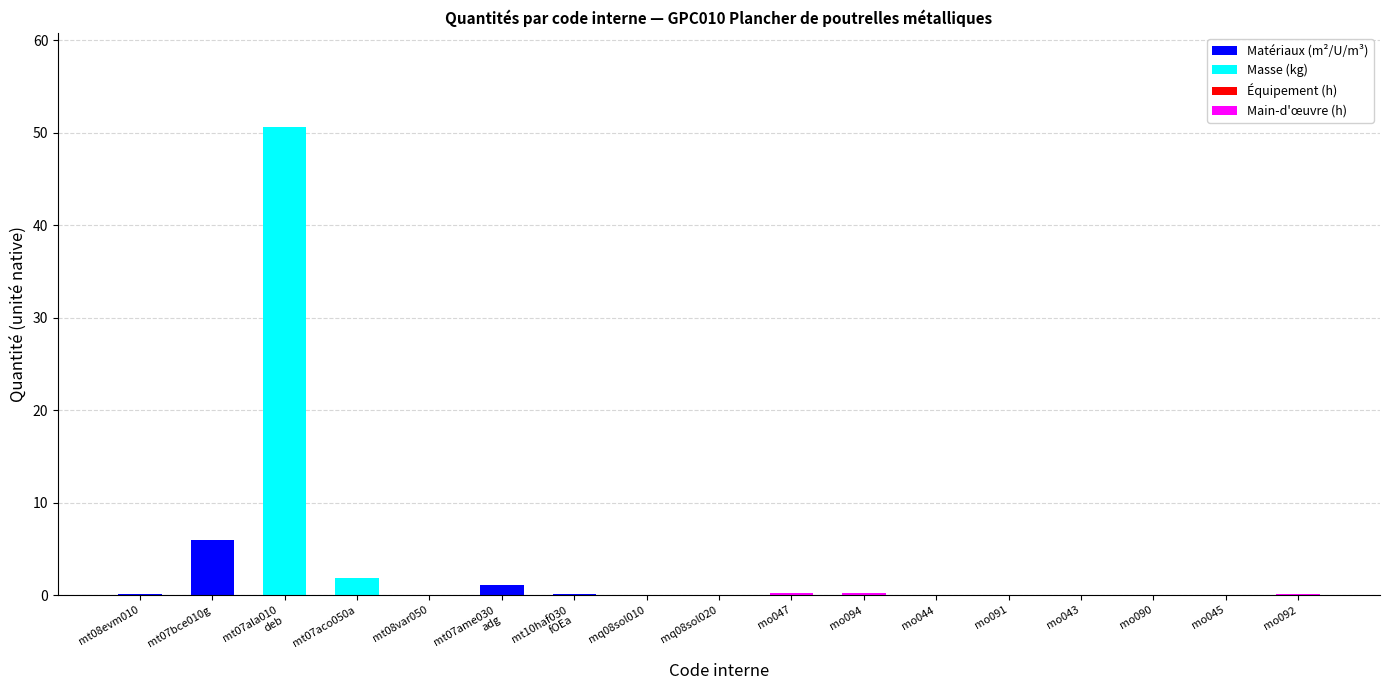

The Matériaux (m²/U/m³) series shows 0.0 at mo044. True or false?

True